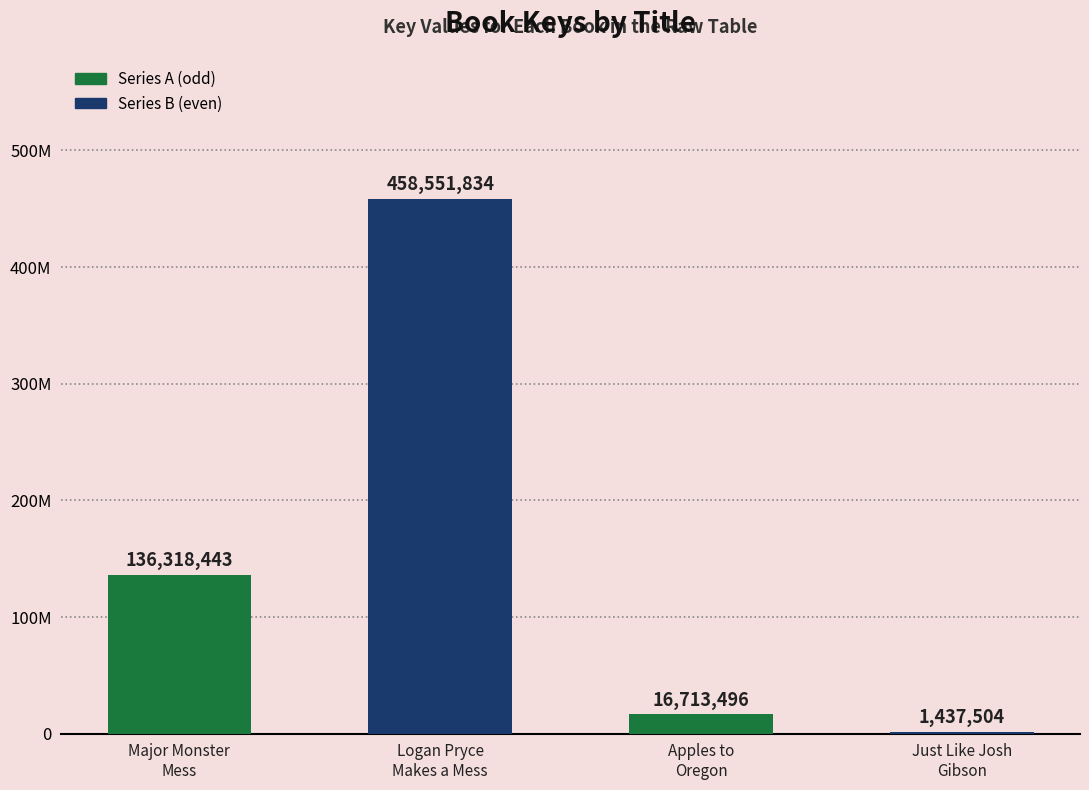

Are the bars horizontal?

No